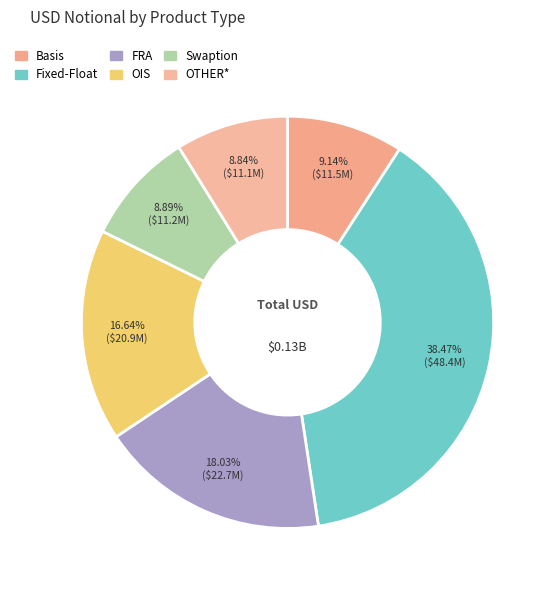

To the nearest percent, what is the average slice percentage?

17%